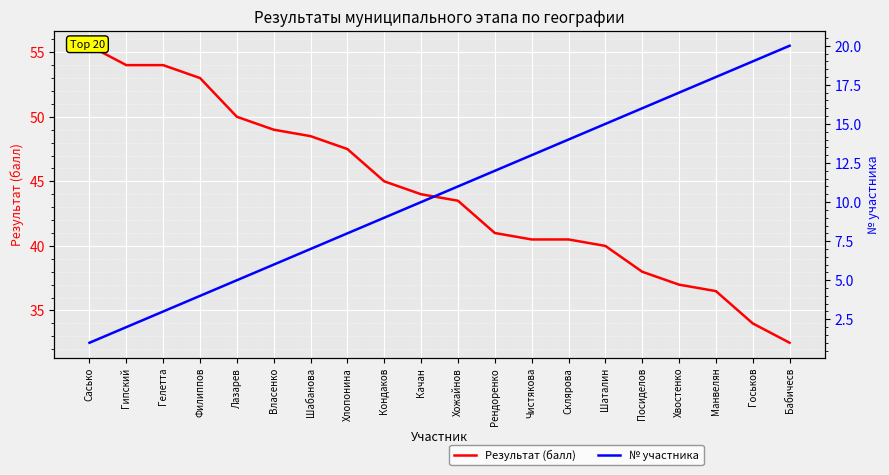

What is the approximate value of Результат (балл) at Госьков?

34.0